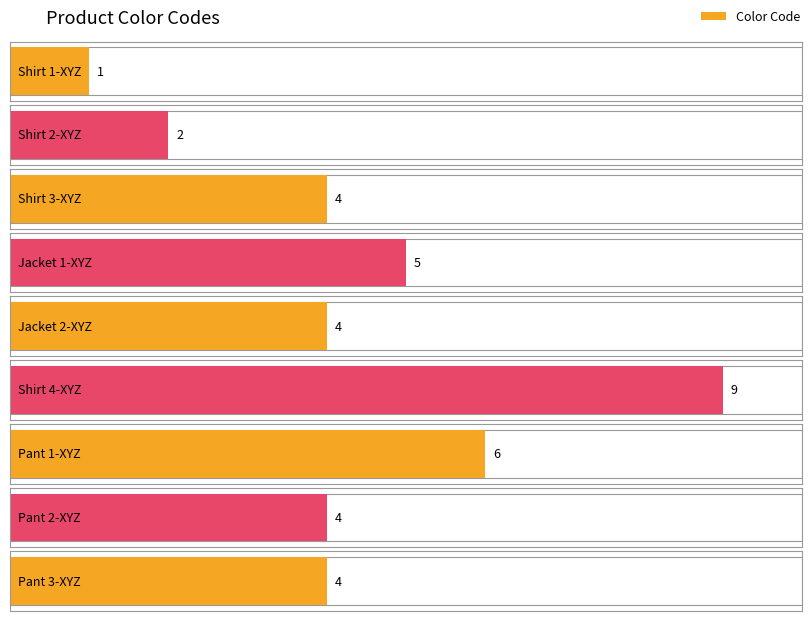

Count the number of categories in the chart.

9